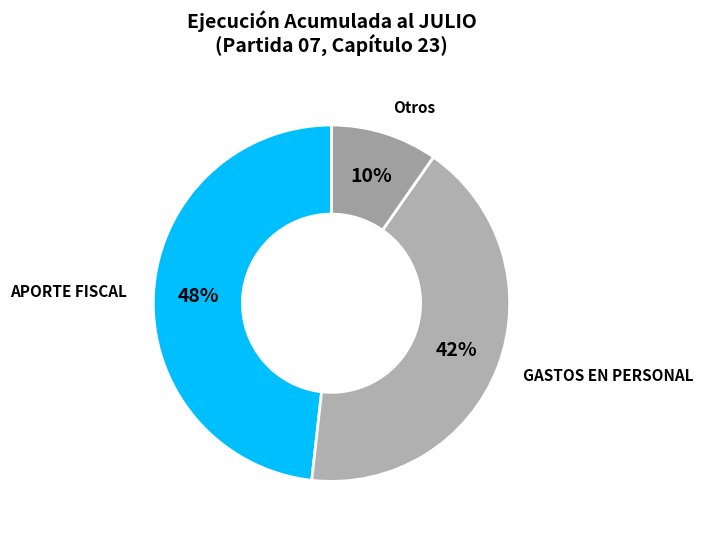

To the nearest percent, what is the average slice percentage?

33%